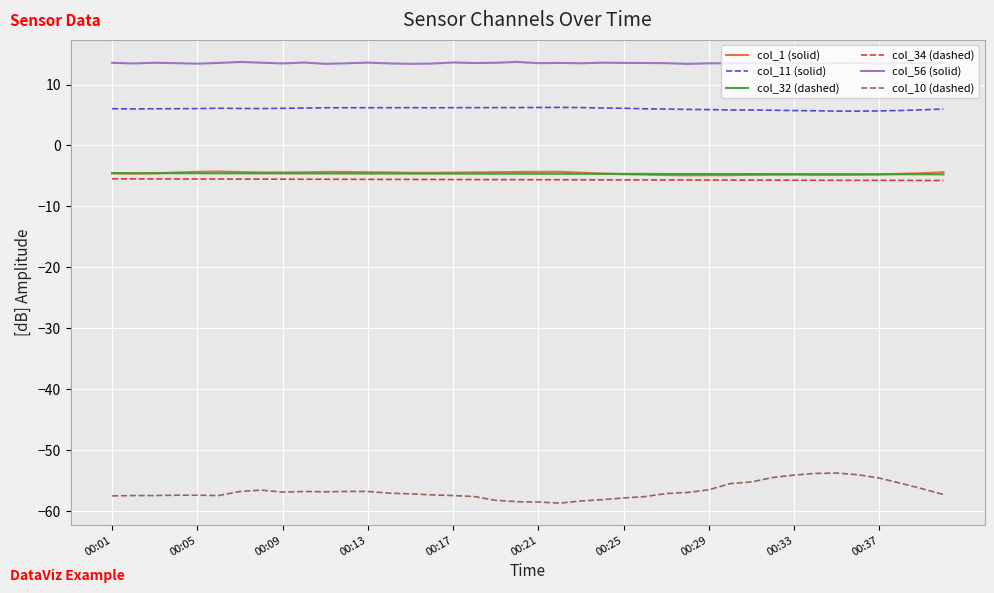

Which series has the largest total across all categories?

col_56 (solid)